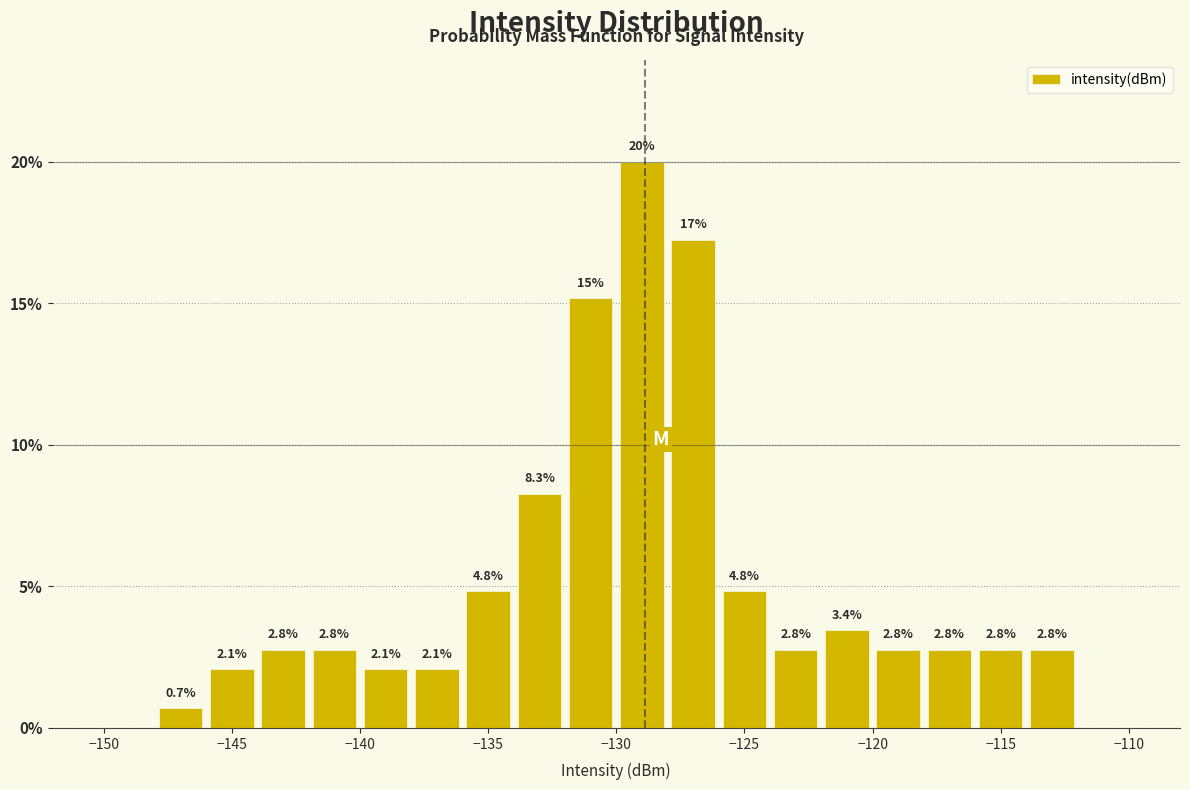

Which range on the x-axis has the tallest bar?

-130 to -128